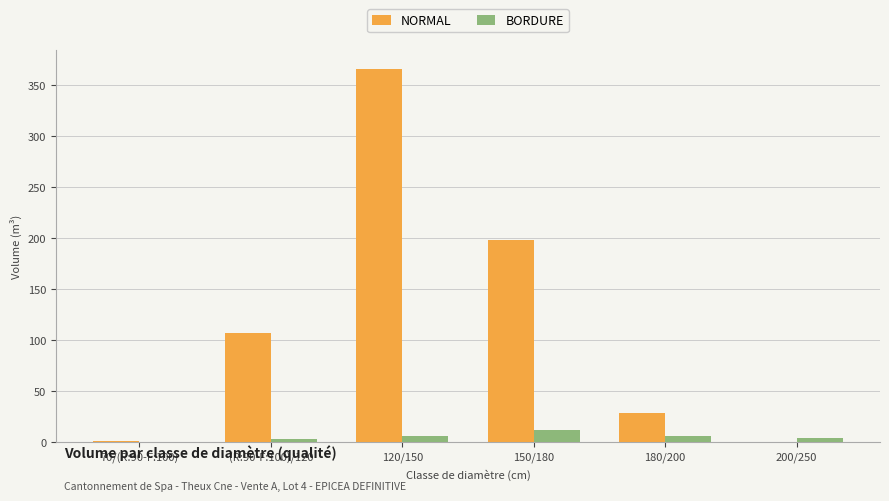

At which category is the sum across all series the highest?

120/150